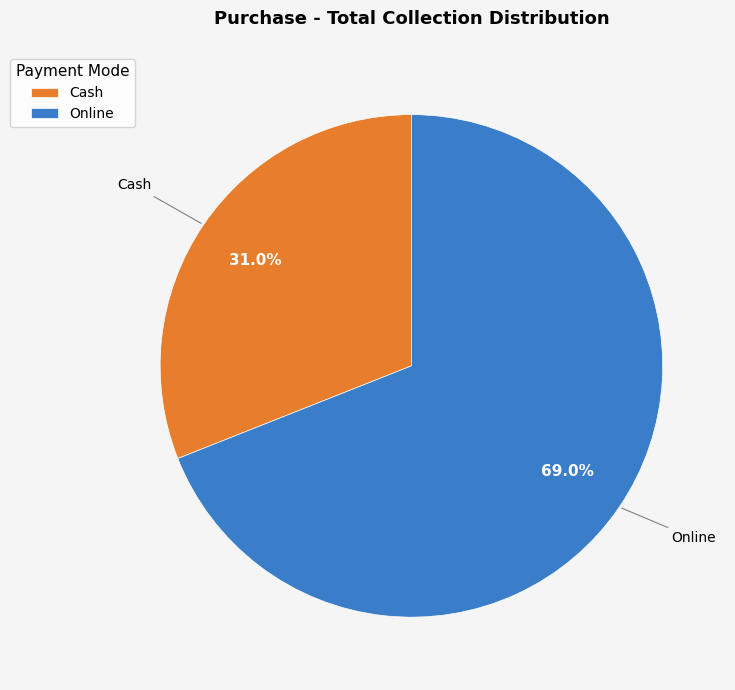

What portion of the pie excludes Online?

31.0%